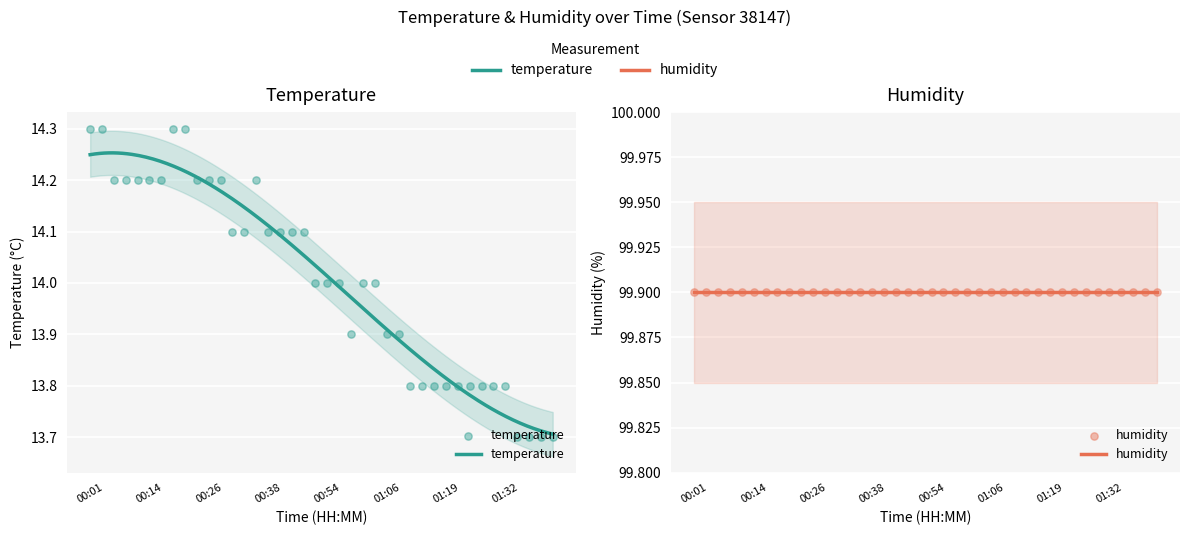

Which series has the widest spread of Y values?

temperature